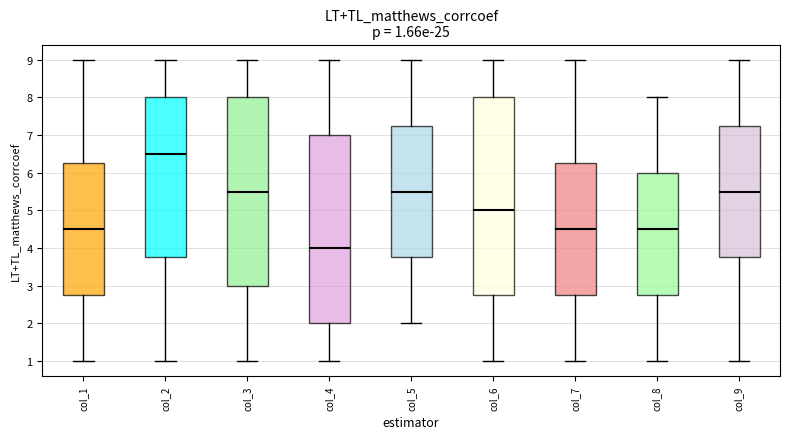

Which box is the tallest, from its lower edge to its upper edge?

col_6